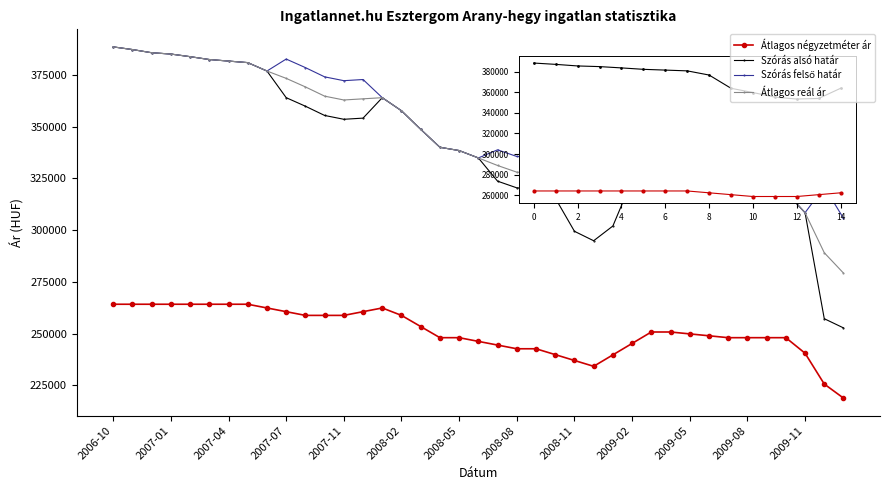

What is the maximum value shown in the chart?

388456